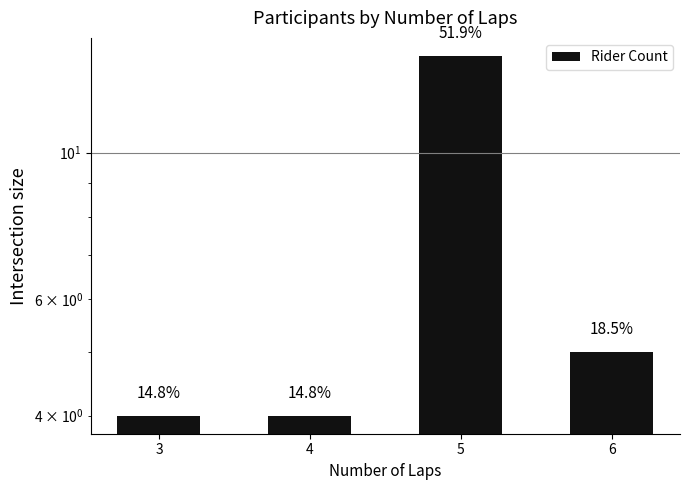

What is the approximate value at 6, to the nearest 5?

5